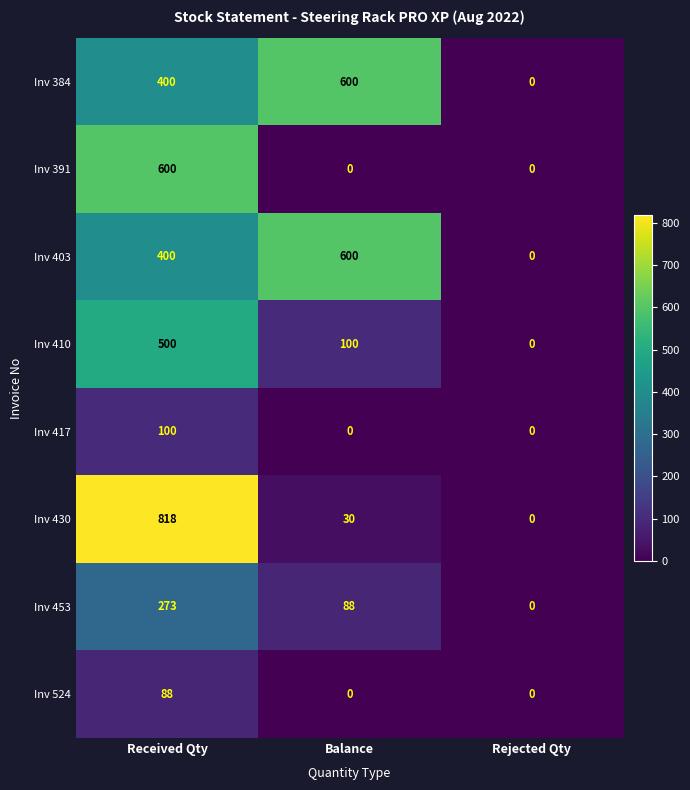

What is the difference between the maximum and second lowest values in the Inv 403 series?

200